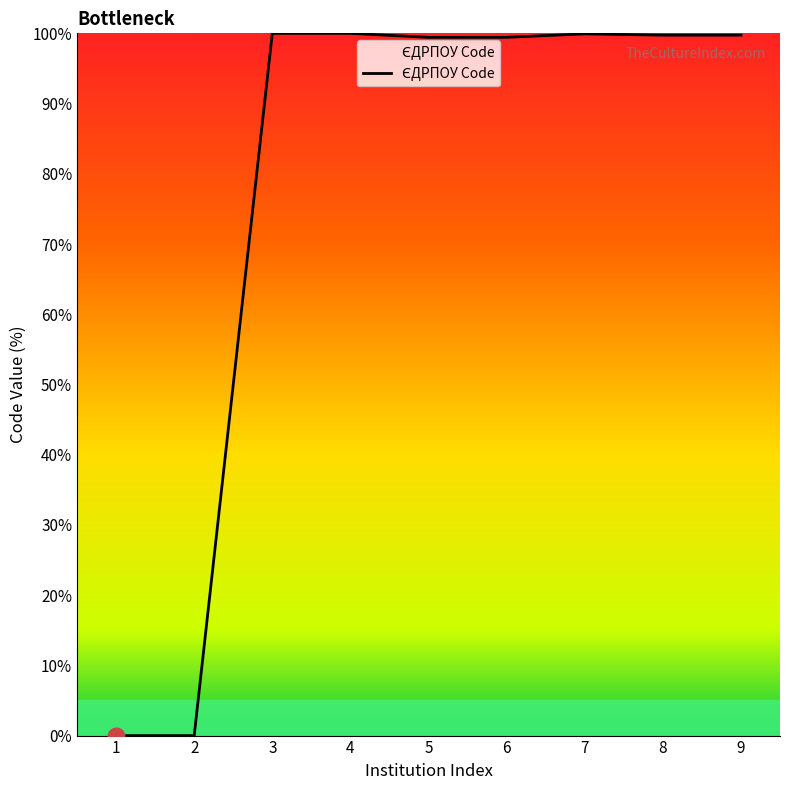

Count the number of categories in the chart.

9